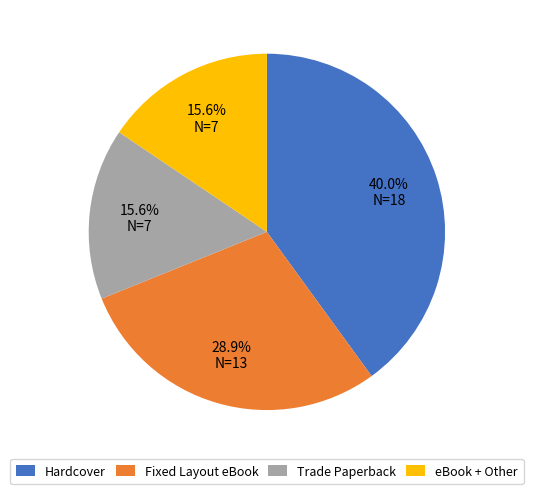

What percentage is the Fixed Layout eBook slice, to the nearest percent?

29%